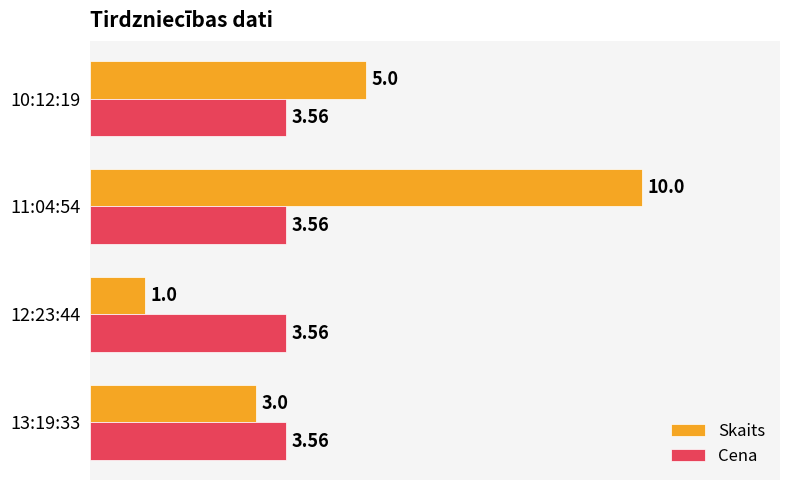

Which series has the largest total across all categories?

Skaits